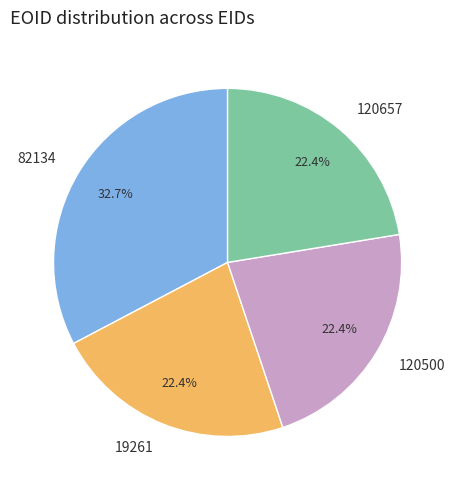

Which category has the biggest portion of the pie?

82134